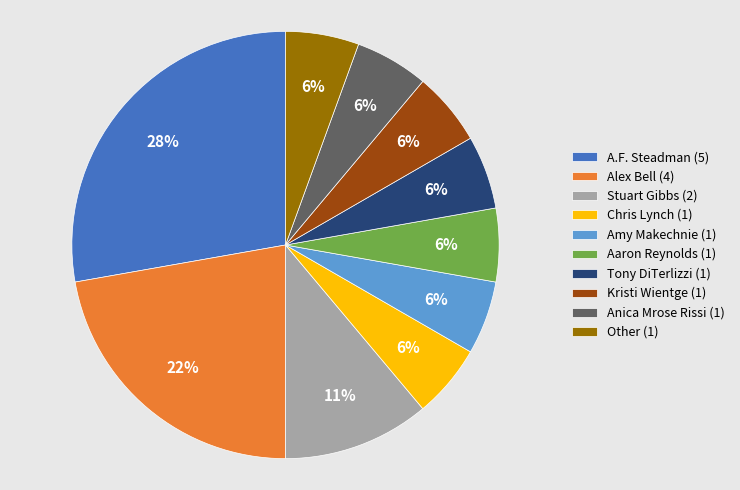

Which category has the biggest portion of the pie?

A.F. Steadman